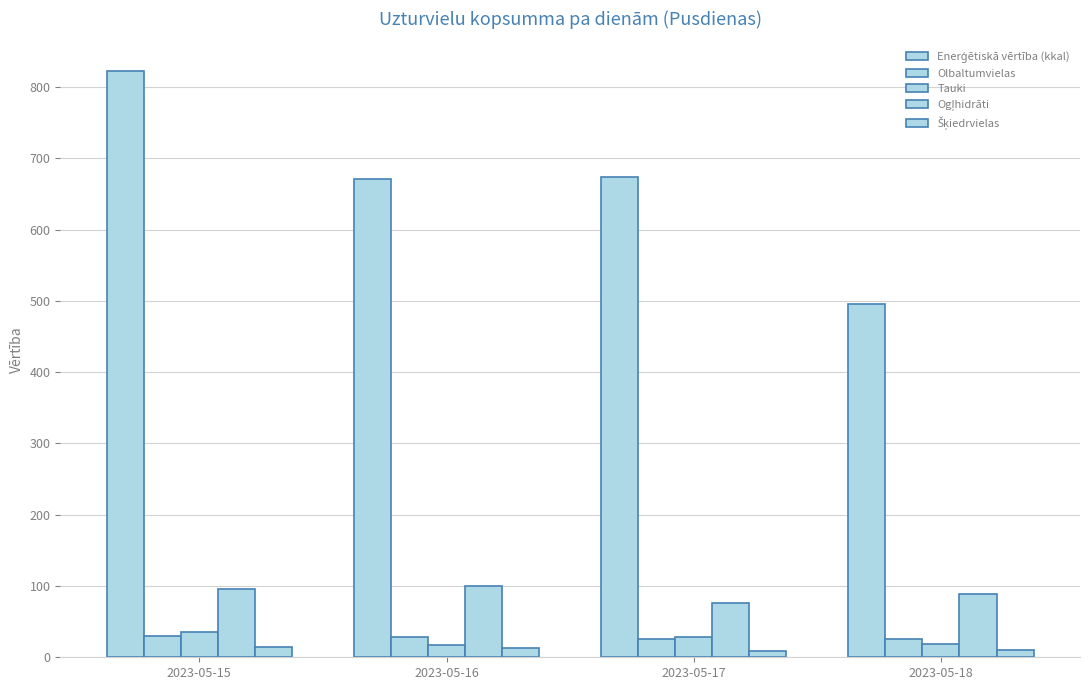

How many groups of bars are there?

4